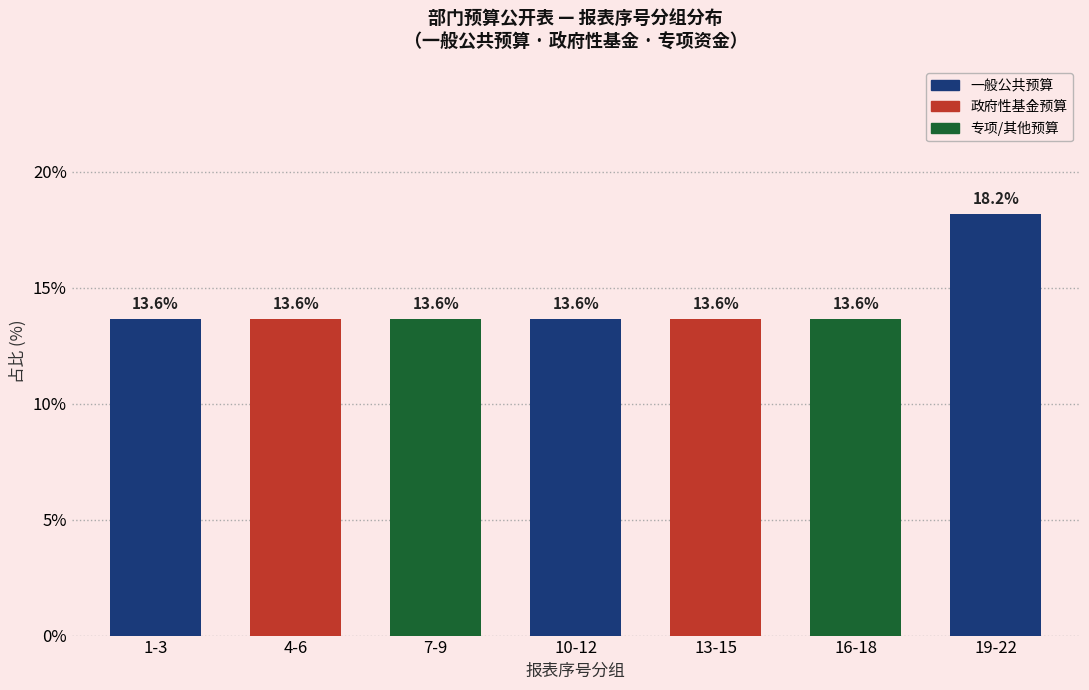

Reading left to right, what are all the values shown in this chart?

1-3=13.6	4-6=13.6	7-9=13.6	10-12=13.6	13-15=13.6	16-18=13.6	19-22=18.2